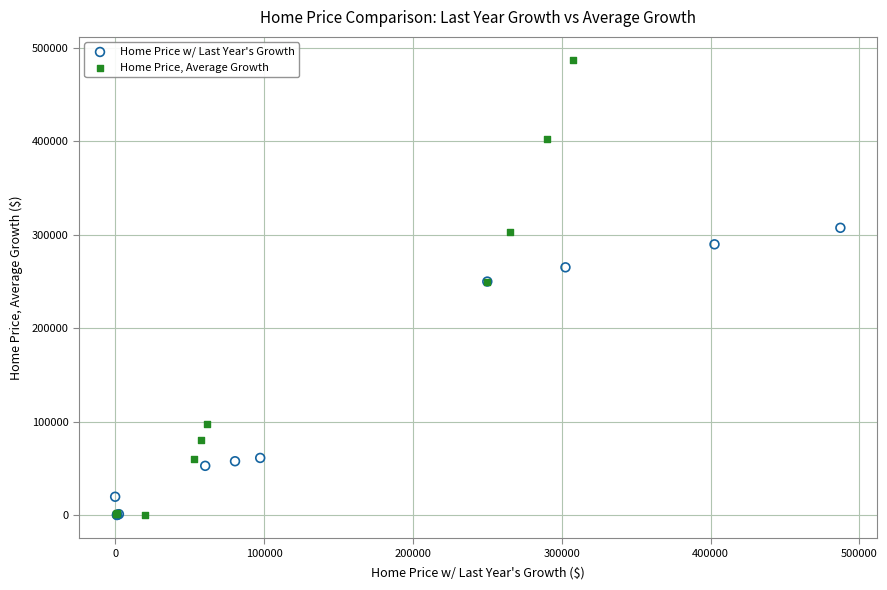

Which series has the widest spread of Y values?

Home Price, Average Growth